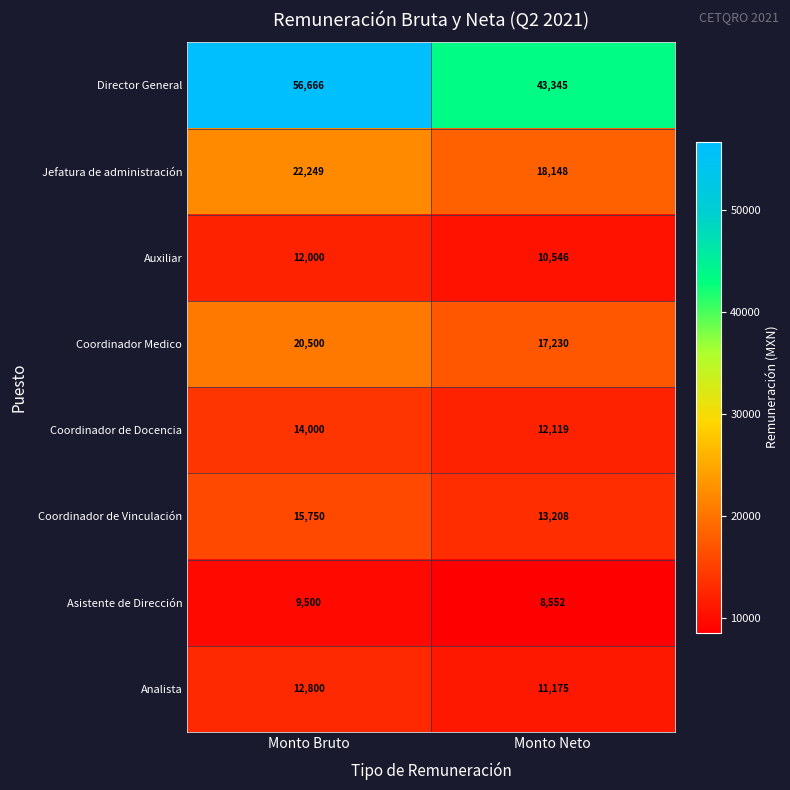

Rank the series at Monto Bruto from lowest to highest value.

Asistente de Dirección, Auxiliar, Analista, Coordinador de Docencia, Coordinador de Vinculación, Coordinador Medico, Jefatura de administración, Director General